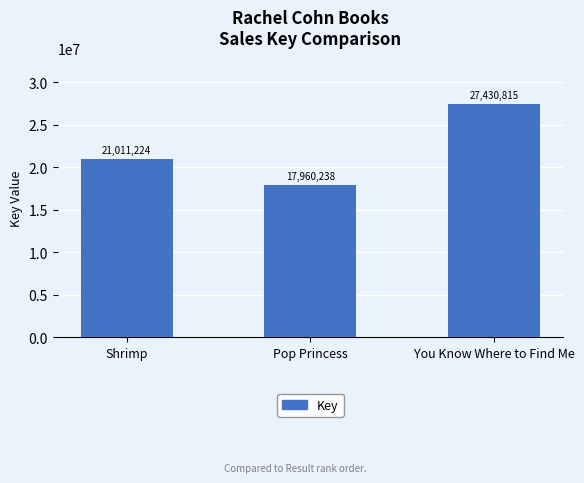

What is the difference between the maximum and minimum values?

9470577